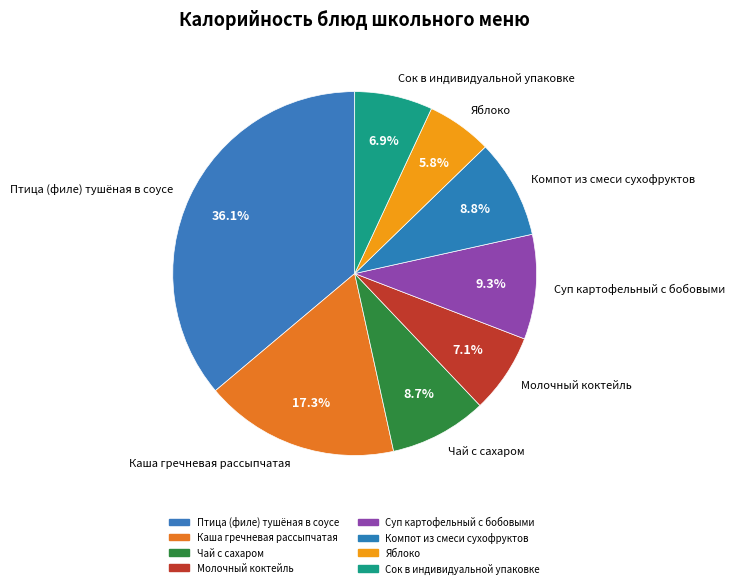

To the nearest percent, what portion does Молочный коктейль represent?

7%